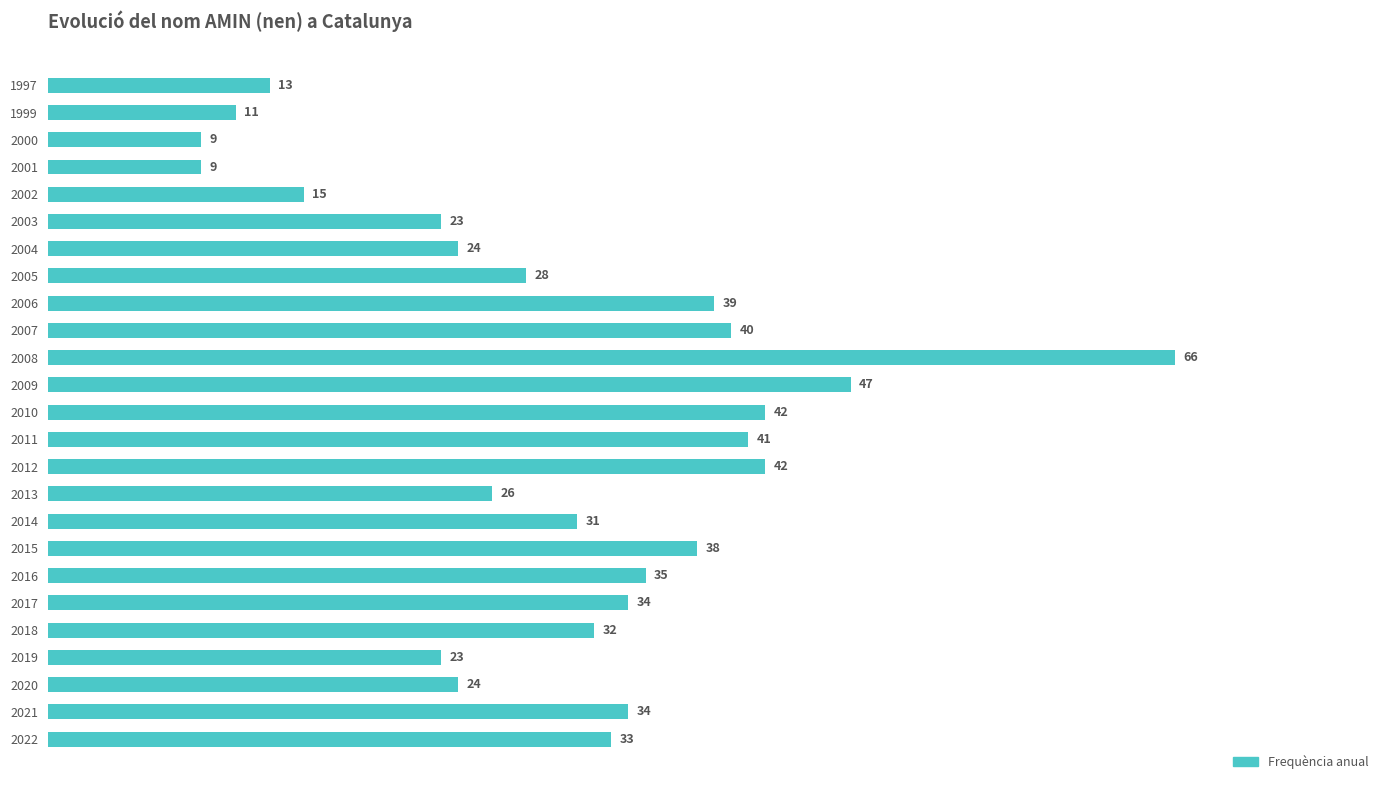

What is the ratio of the value at 2002 to the value at 2009?

0.3